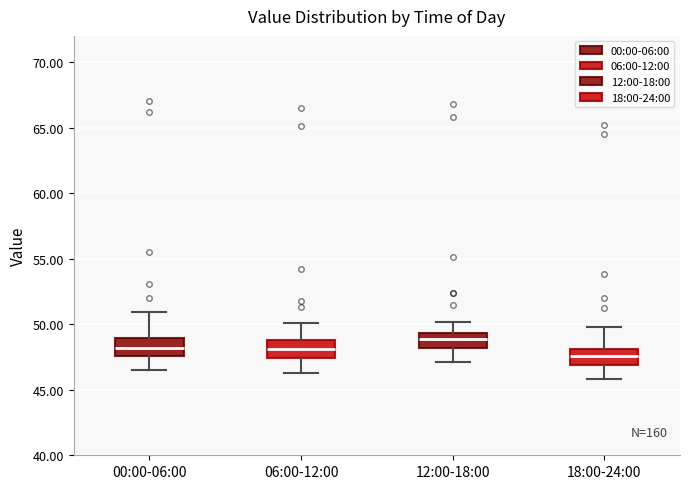

Where does the lower whisker of the box for 18:00-24:00 end on the y-axis? The values are not printed on the chart, so give them approximately, as read against the axis.

46.0